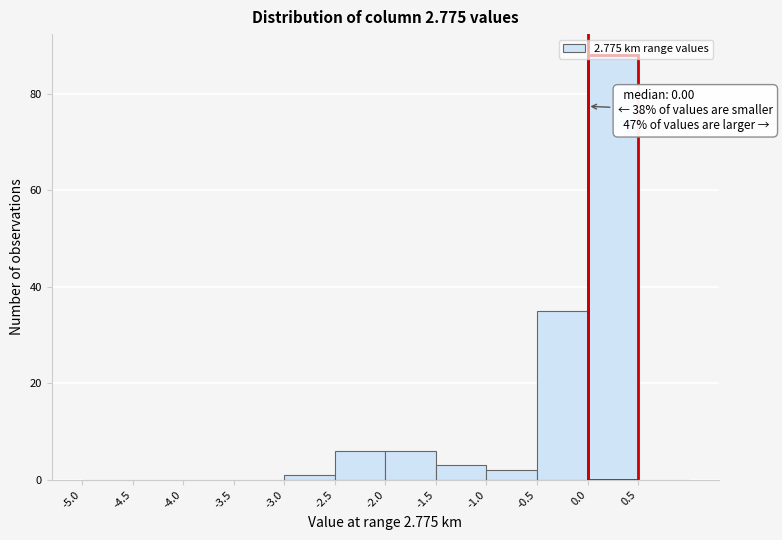

Which range on the x-axis has the tallest bar?

0.0 to 0.5